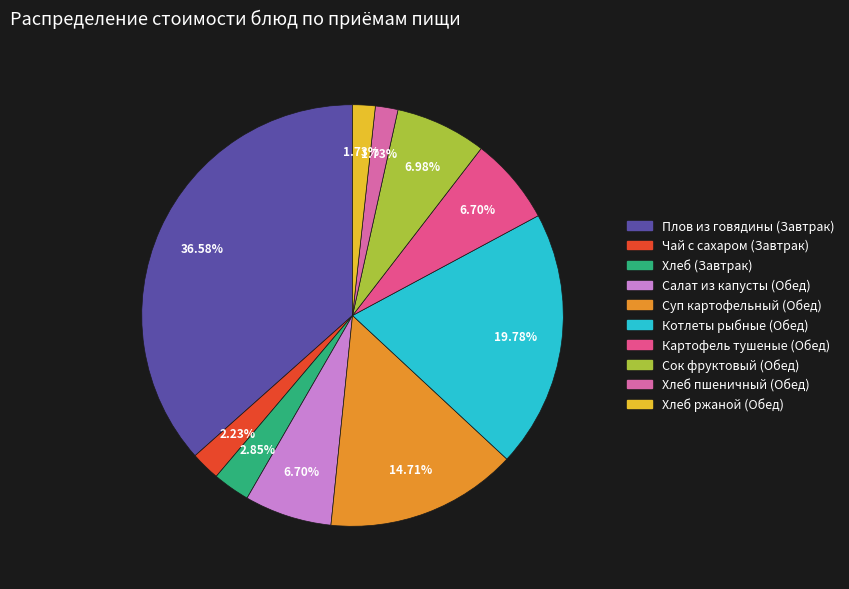

What percentage is the Суп картофельный (Обед) slice, to the nearest percent?

15%